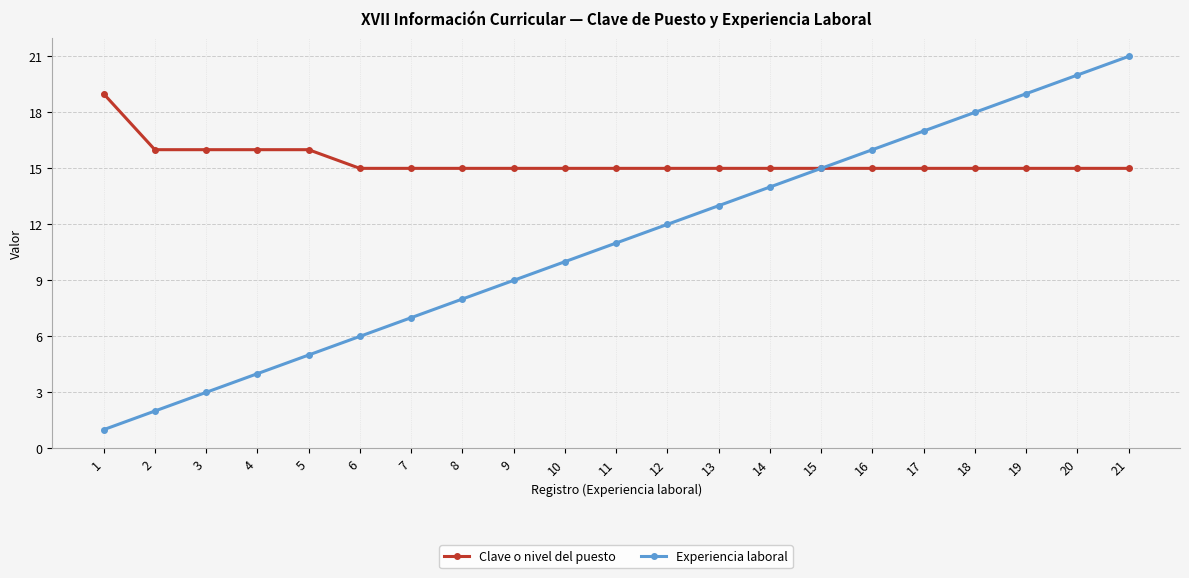

What is the spread (max minus min) of values at 17?

2